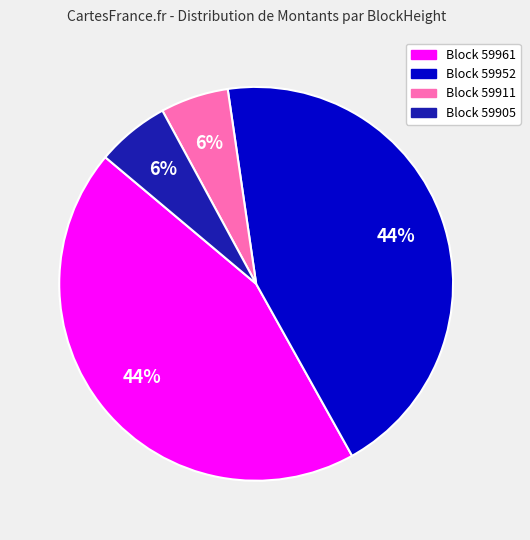

To the nearest percent, what is the average slice percentage?

25%